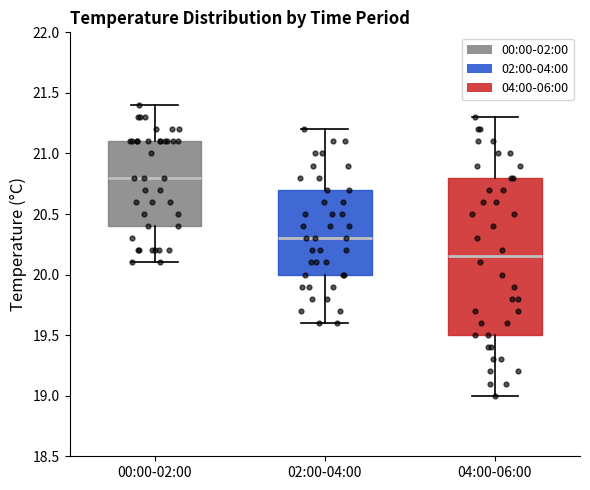

Reading left to right, read every box against the y-axis: the position of its median line, the range the box covers, and the ends of its whiskers. The values are not printed on the chart, so give them approximately, as read against the axis.

00:00-02:00: median 20.80, box 20.40 to 21.10, whiskers 20.10 to 21.40
02:00-04:00: median 20.30, box 20.00 to 20.70, whiskers 19.60 to 21.20
04:00-06:00: median 20.15, box 19.50 to 20.80, whiskers 19.00 to 21.30